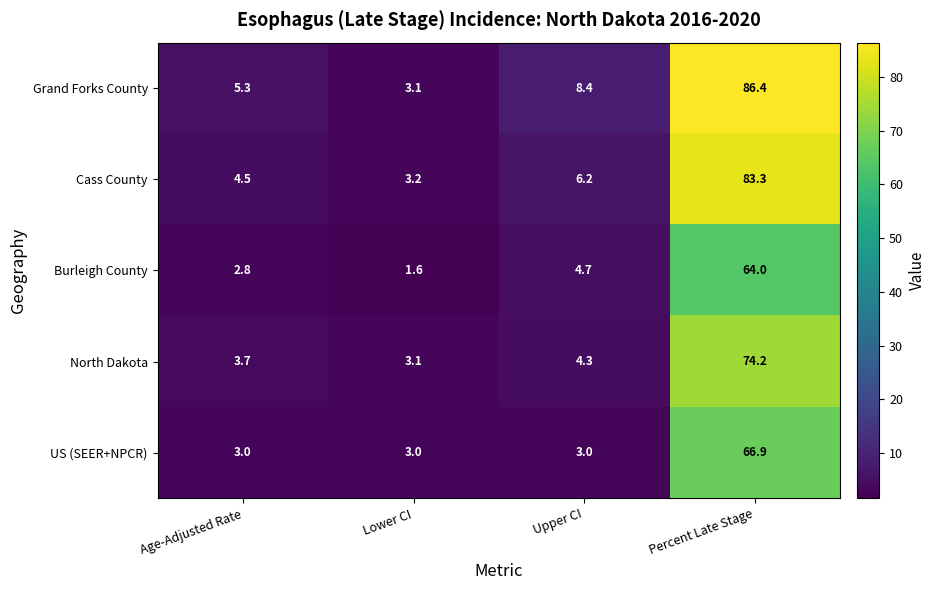

What is the difference between the North Dakota values at Age-Adjusted Rate and Upper CI?

0.6